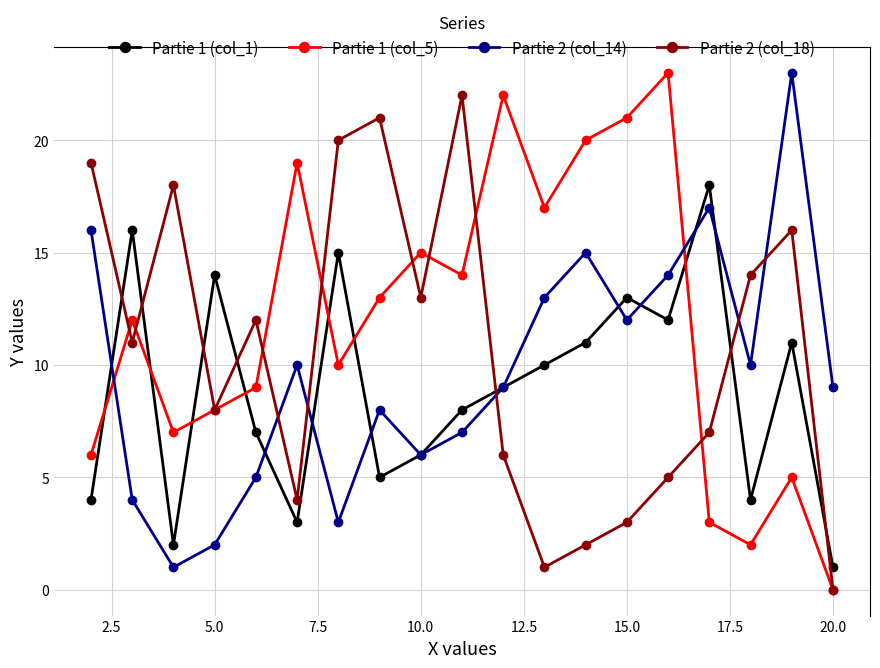

What is the average value of the Partie 1 (col_5) series?

12